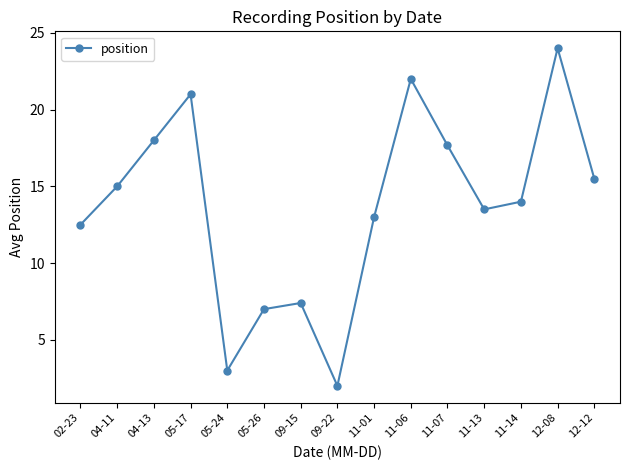

Does the chart have visible grid lines?

No